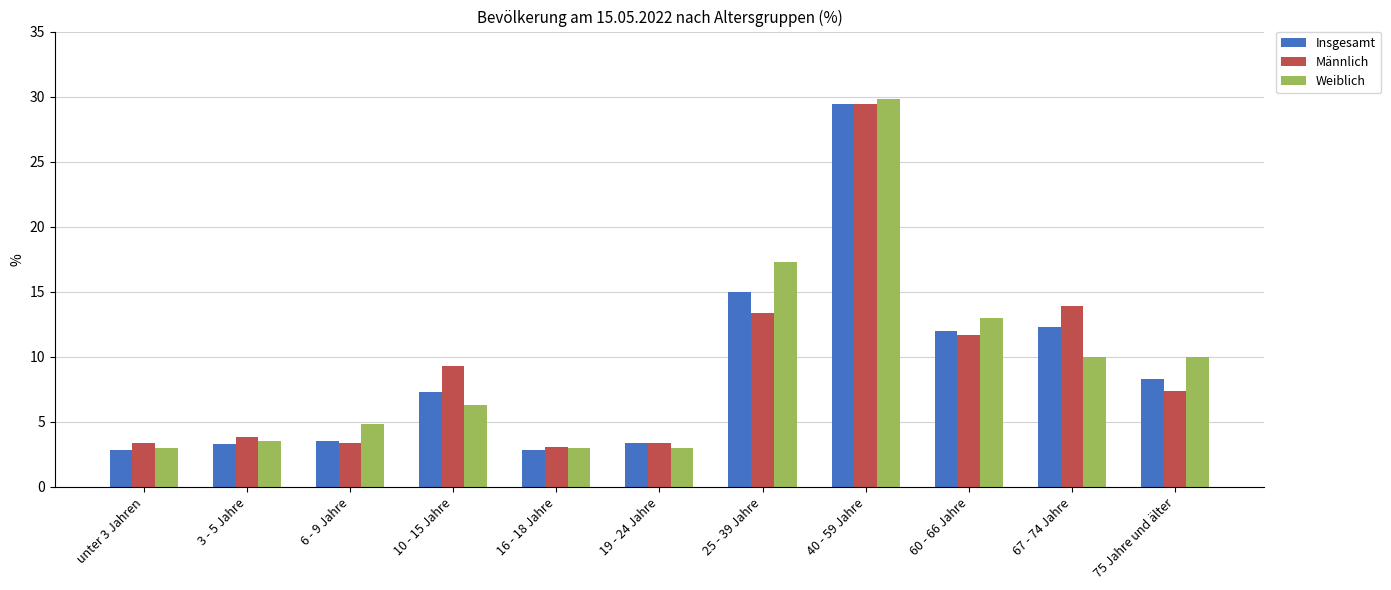

What is the sum of all Männlich values?

102.2